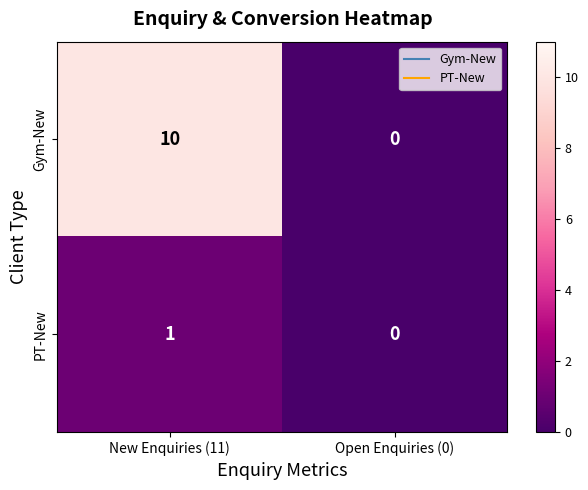

Which series has the largest range (max minus min)?

Gym-New